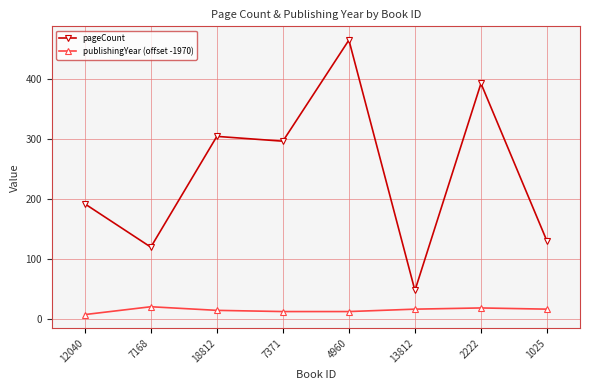

Rank the series at 4960 from highest to lowest value.

pageCount, publishingYear (offset -1970)